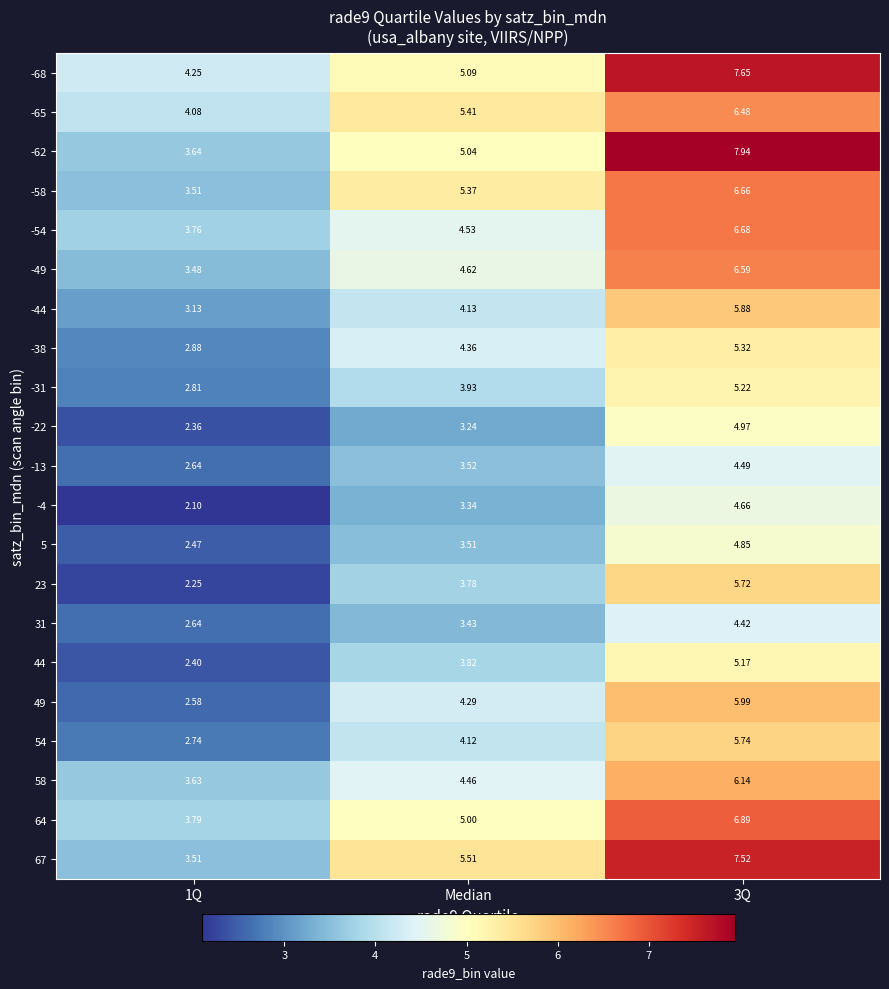

Is the value of -31 at 3Q greater than the value of 54 at Median?

Yes